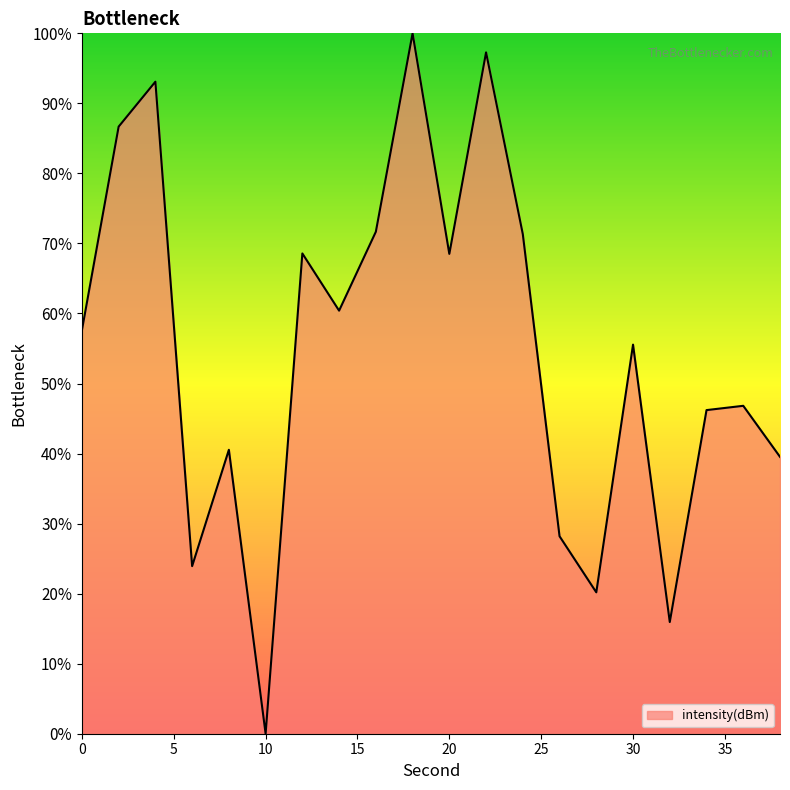

What is the greatest value displayed?

100.0